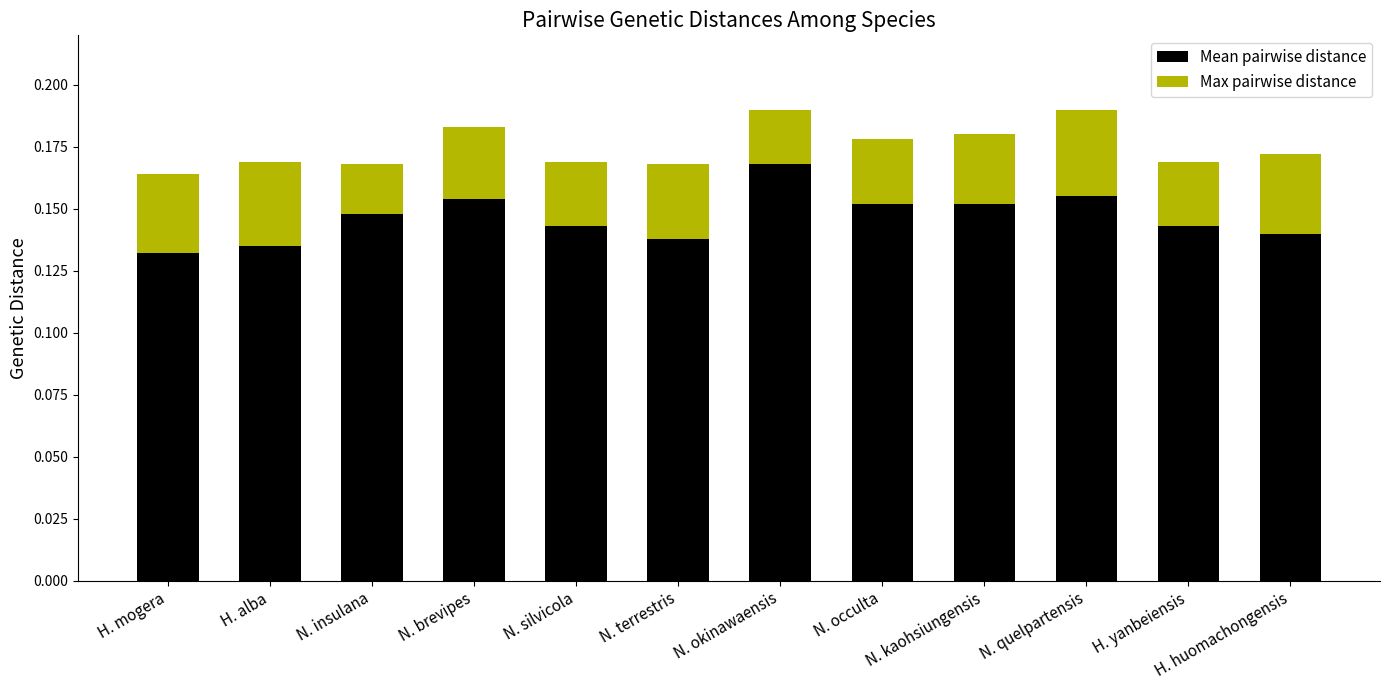

Count the Mean pairwise distance values in the range 0 to 1.

12